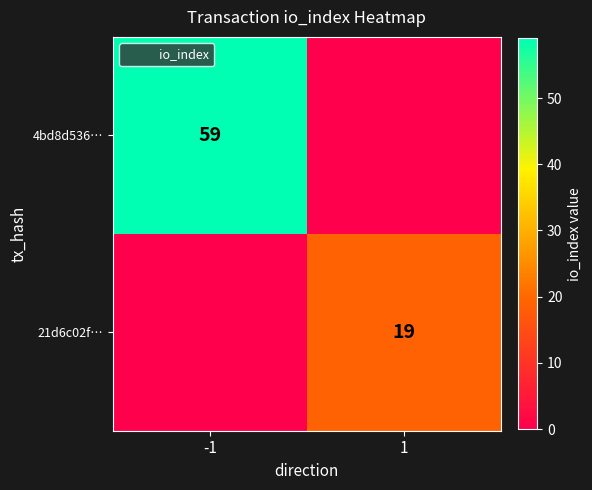

Is it true that 4bd8d536… equals 59 at -1?

True